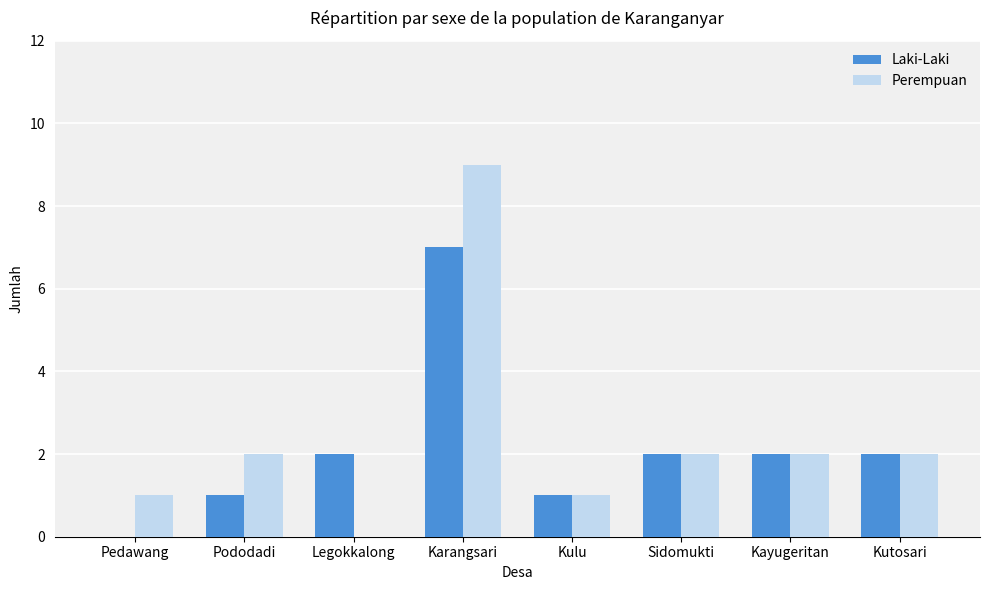

The value of Perempuan at Legokkalong is 0. True or false?

True